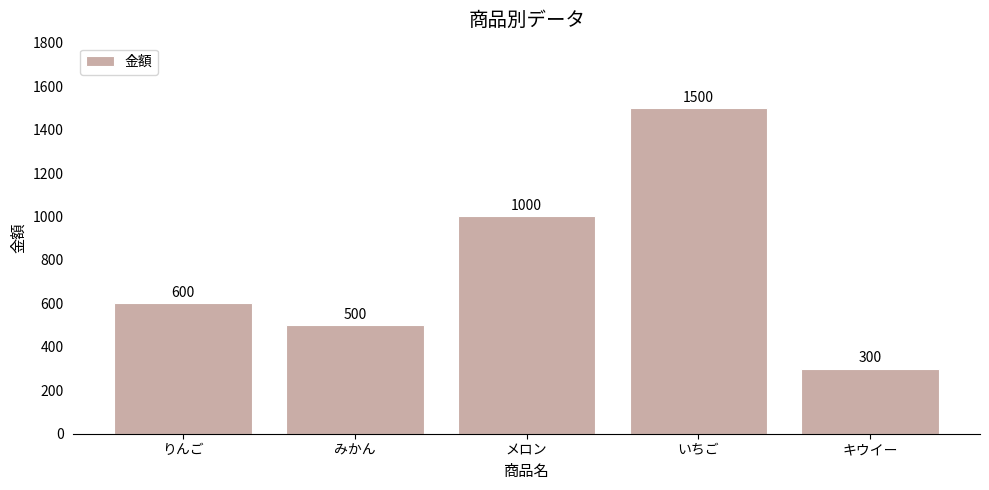

Reading left to right, transcribe all the data shown in this chart.

りんご=600	みかん=500	メロン=1000	いちご=1500	キウイー=300